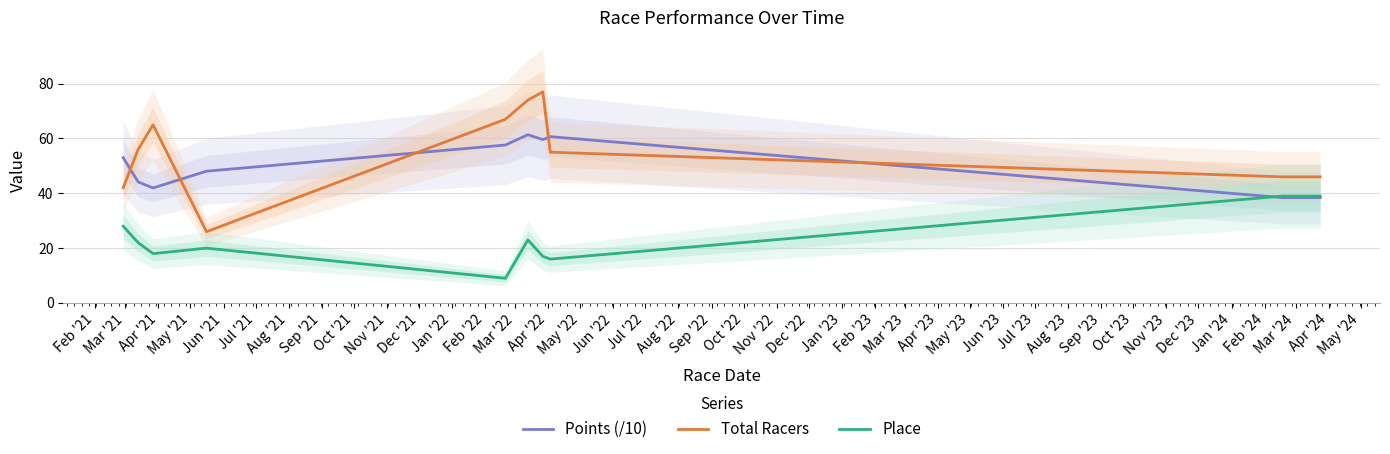

True or false: Points (/10) and Total Racers intersect in this chart.

True